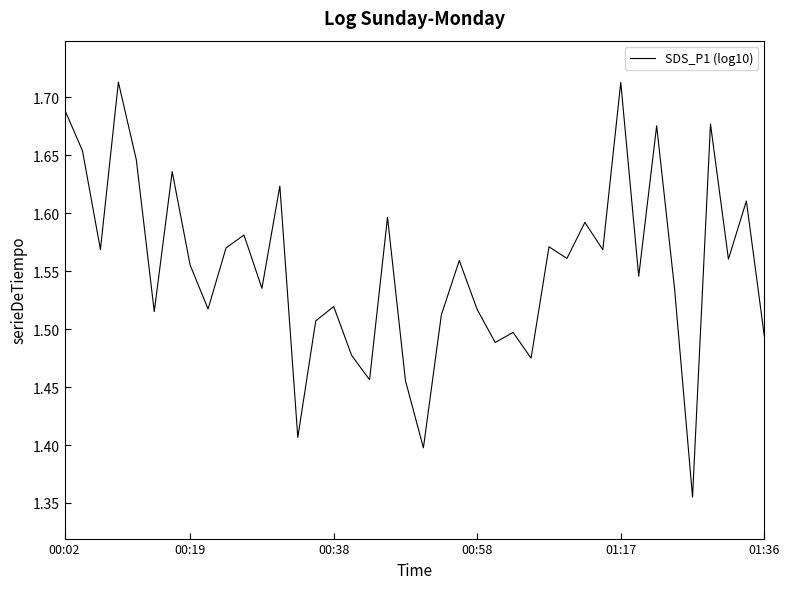

Is this an area chart (filled region under the line)?

No